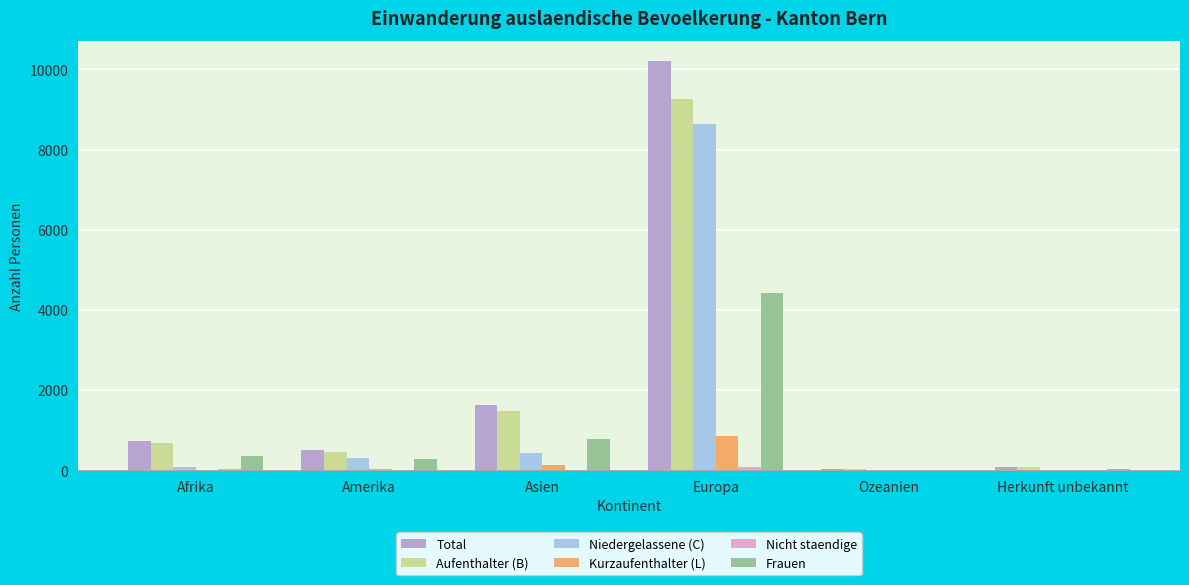

What is the maximum value for Total?

10199